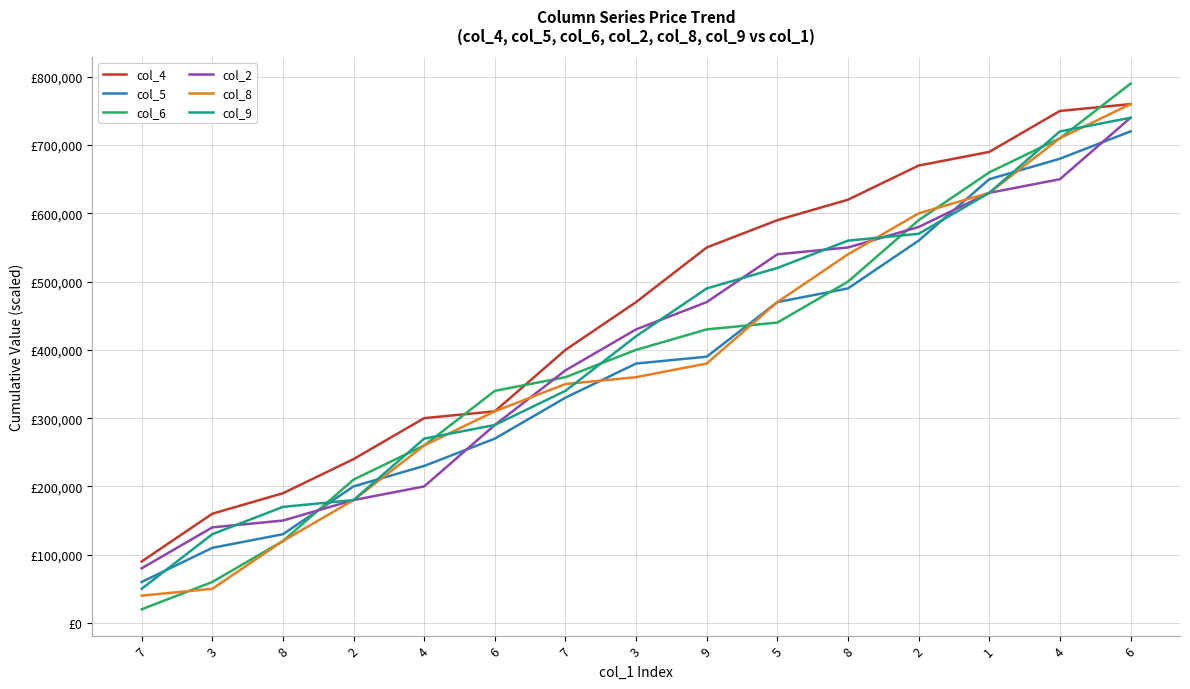

What are all the series names shown in the legend?

col_4, col_5, col_6, col_2, col_8, col_9